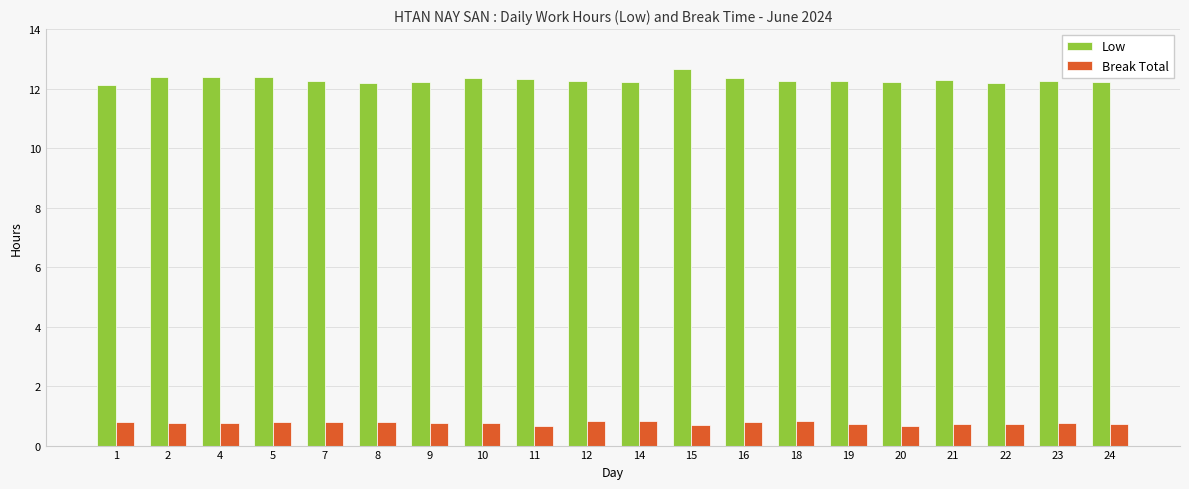

How many Break Total values are between 0 and 1?

20